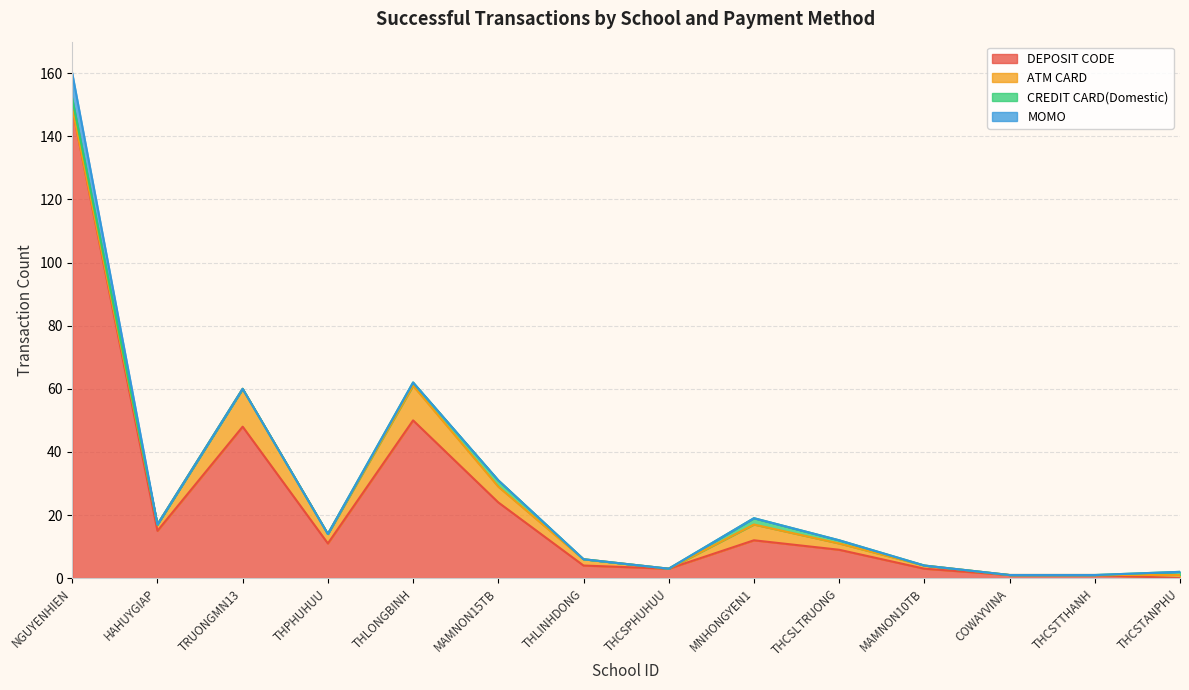

Where is the first local maximum for ATM CARD?

TRUONGMN13